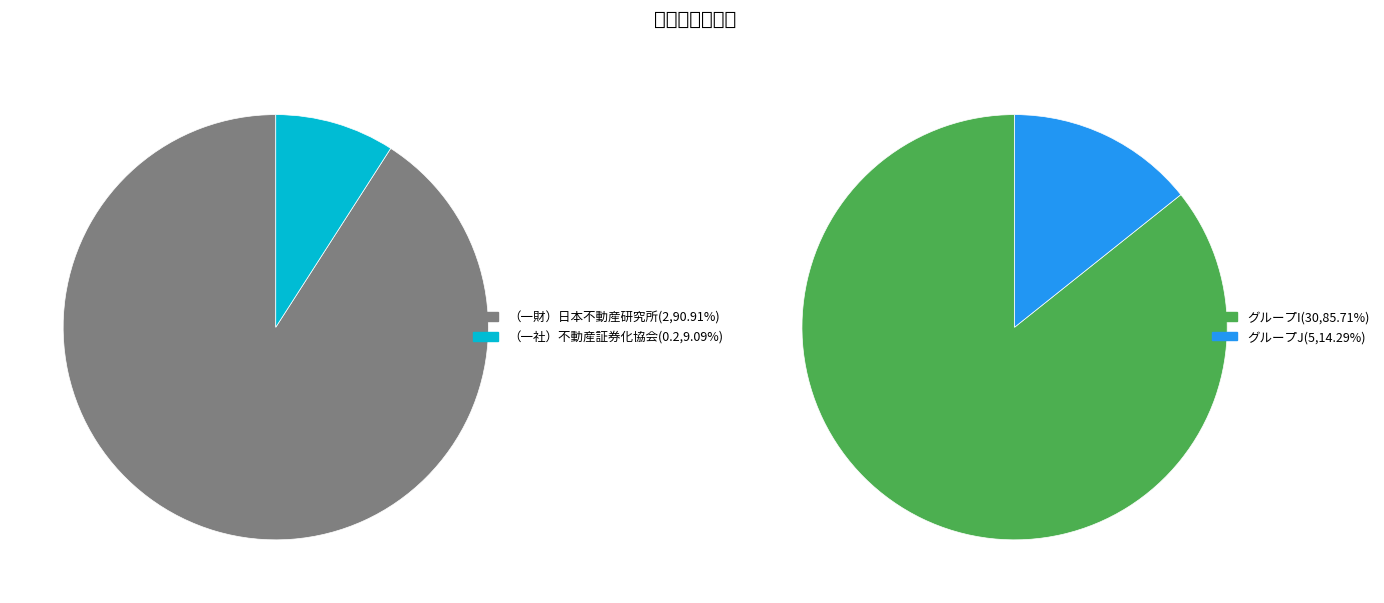

Count the number of slices in the pie.

2